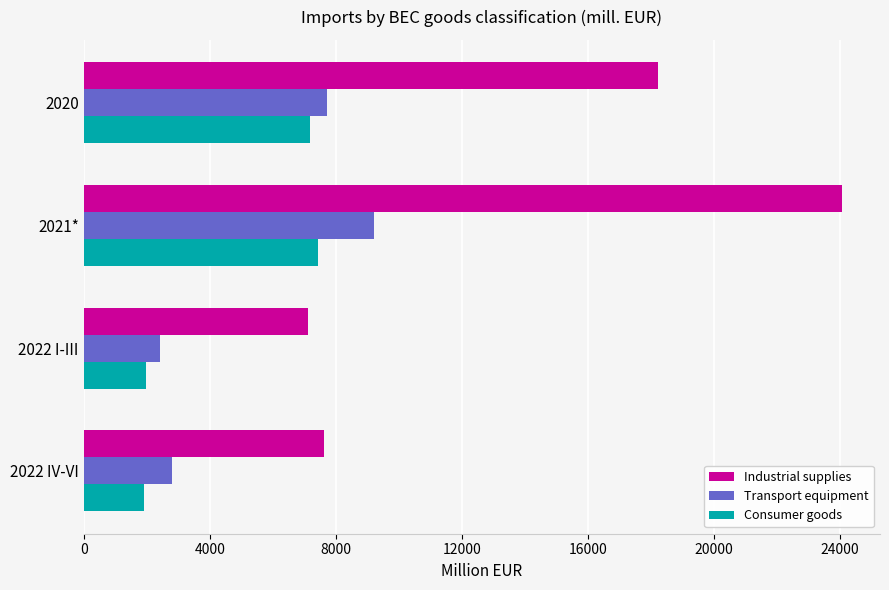

What is the difference between the second highest and minimum values in the Transport equipment series?

5312.4